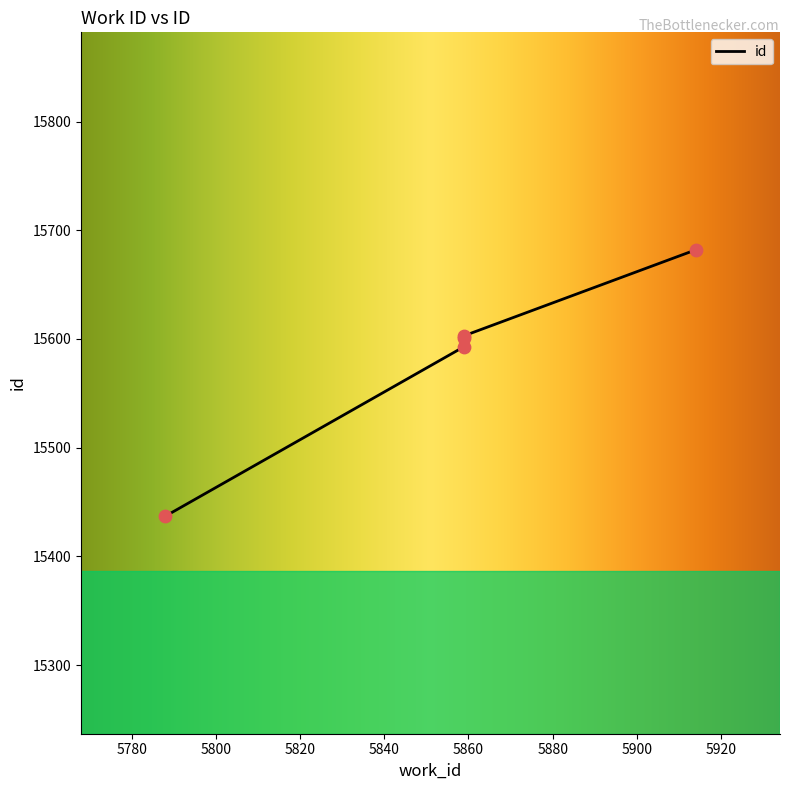

Between 5859 and 5914, which is larger?

5914